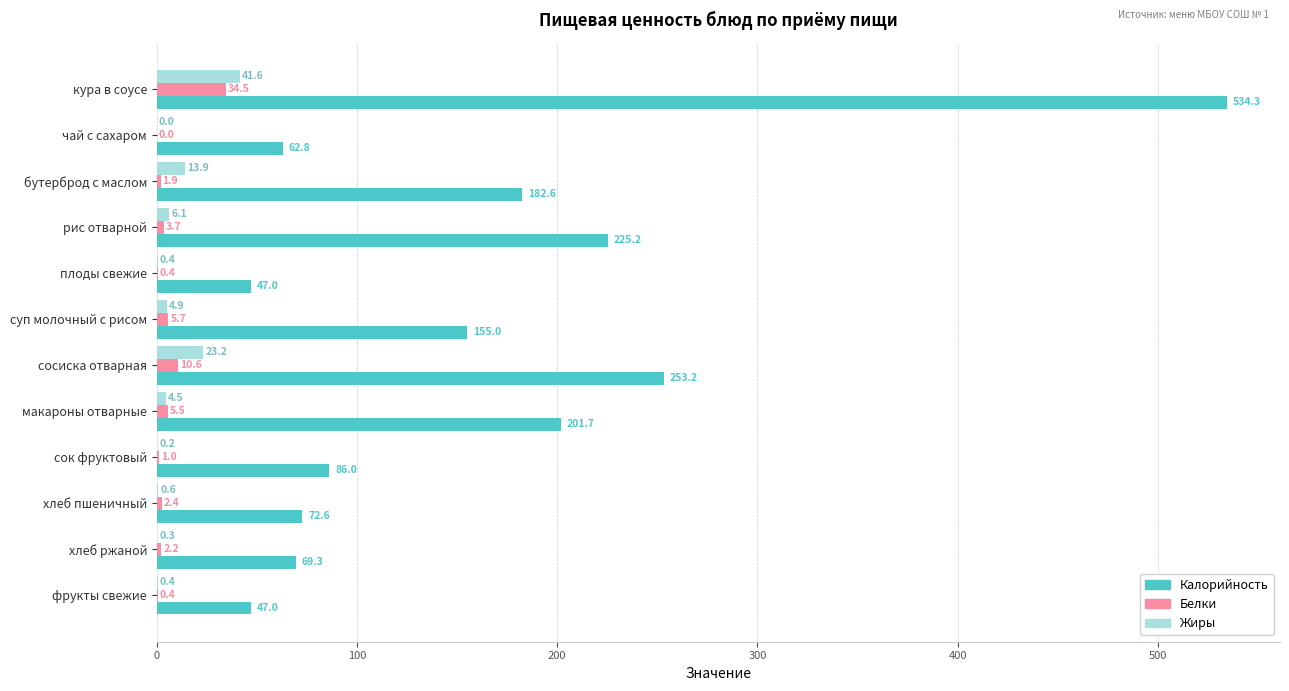

At which category is the sum across all series the highest?

кура в соусе